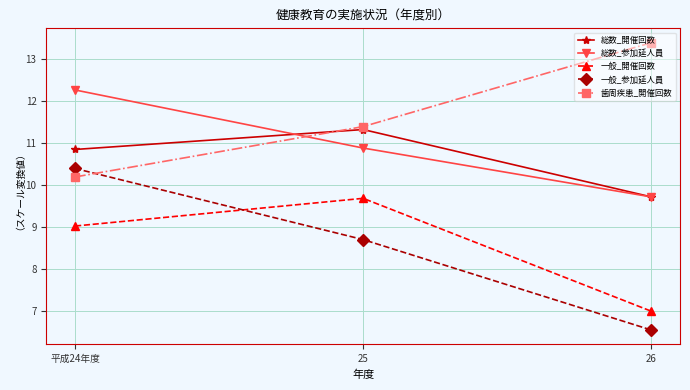

Count the number of categories in the chart.

3